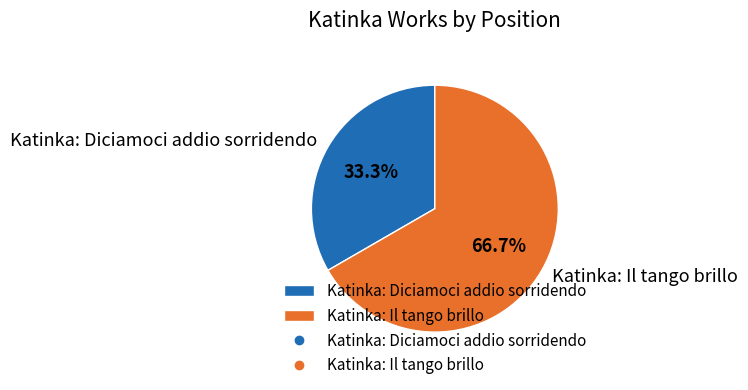

The Katinka: Diciamoci addio sorridendo slice represents 33% of the pie. True or false?

True